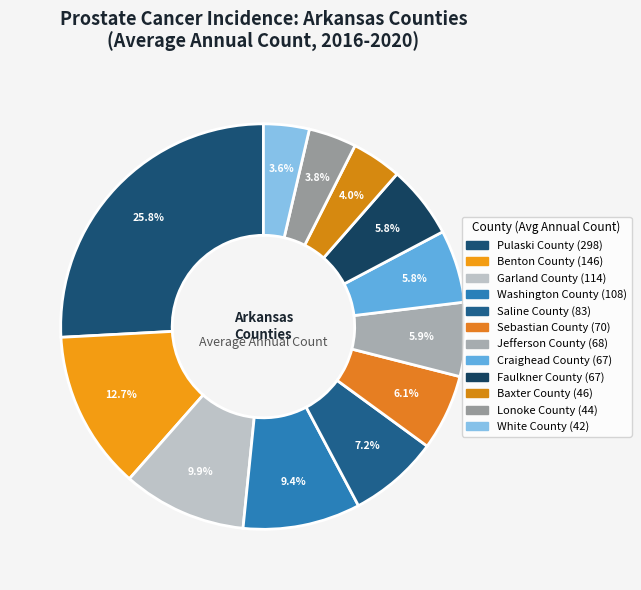

How many slices are in this pie chart?

12